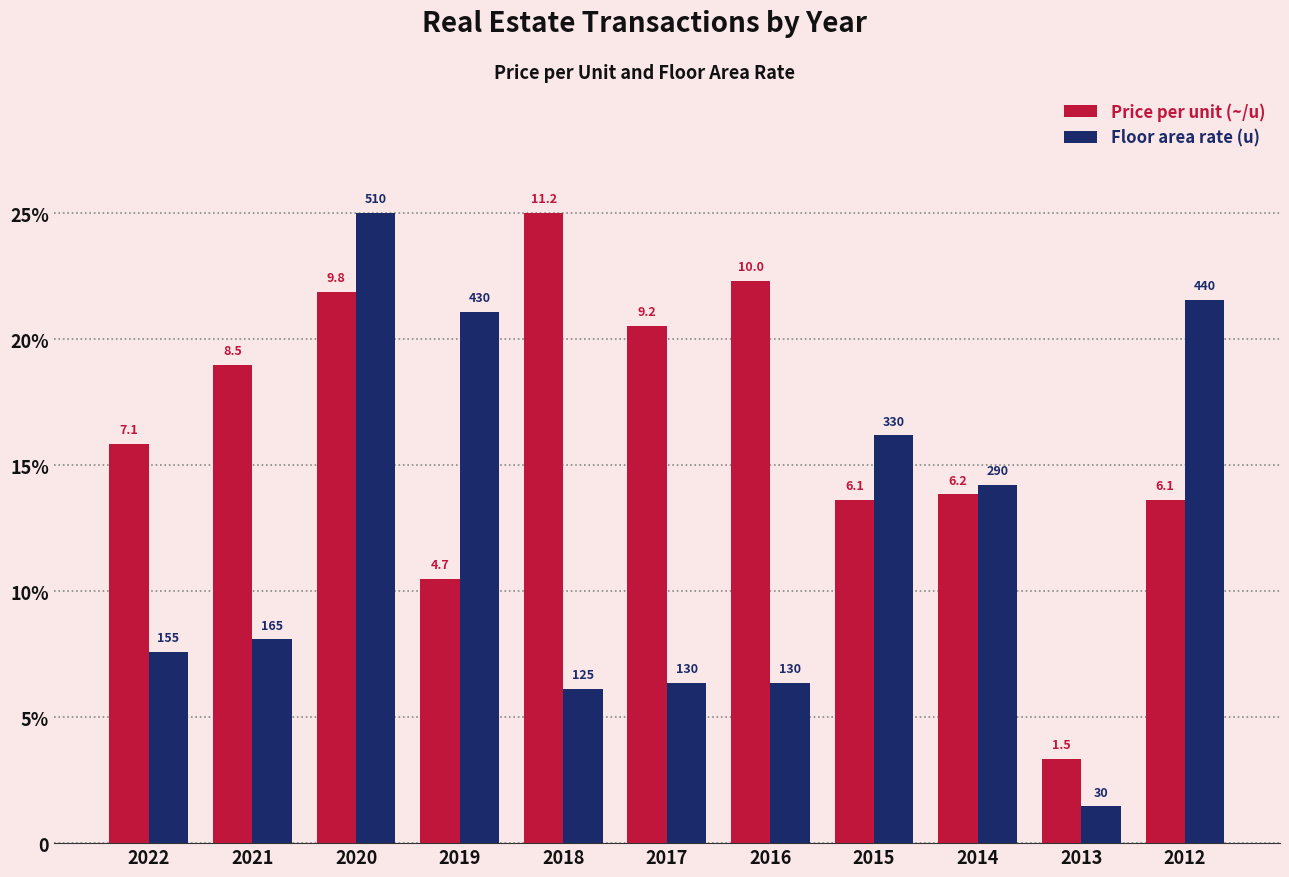

What are all the series names shown in the legend?

Price per unit (~/u), Floor area rate (u)